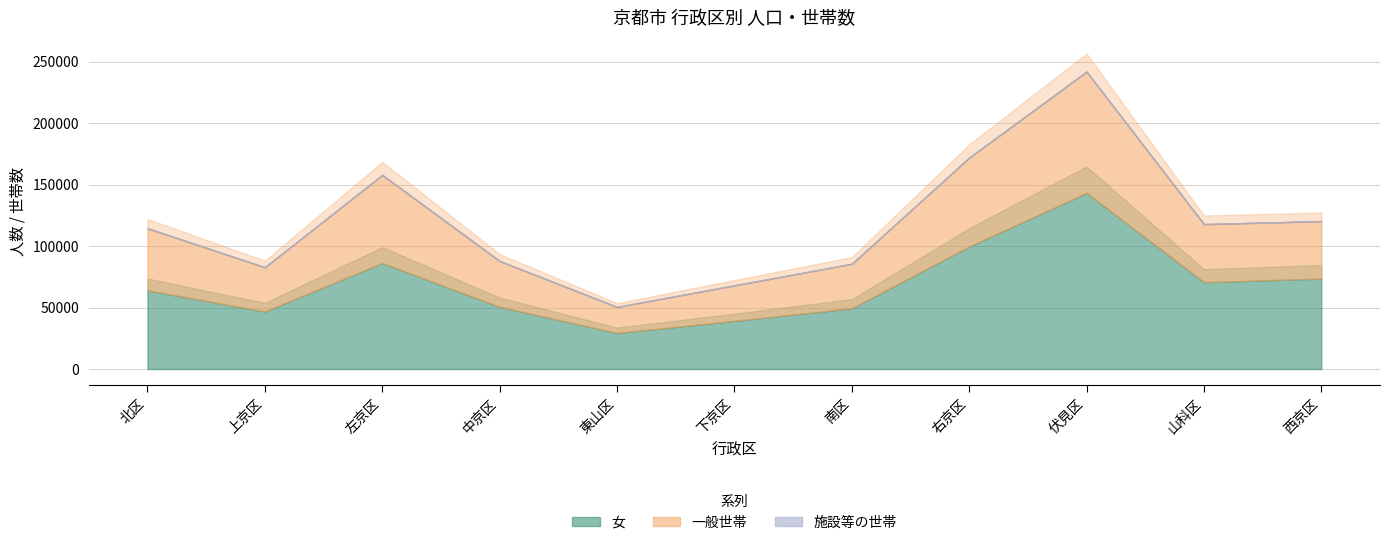

Reading left to right, extract all data points from this chart.

女: 64018	46754	86243	50544	29298	39160	49394	99598	143281	70624	73588
一般世帯: 50428	36004	71542	37321	21130	28878	36178	72245	98572	47177	46682
施設等の世帯: 79	63	185	24	113	26	22	158	97	94	31